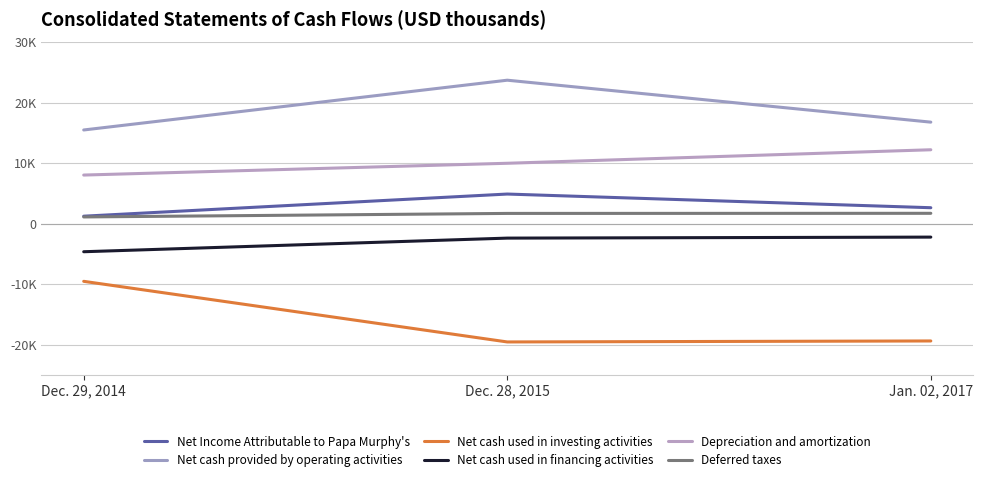

Reading left to right, list all the values displayed in this chart.

Net Income Attributable to Papa Murphy's: Dec. 29, 2014=1248	Dec. 28, 2015=4911	Jan. 02, 2017=2649
Net cash provided by operating activities: Dec. 29, 2014=15509	Dec. 28, 2015=23743	Jan. 02, 2017=16804
Net cash used in investing activities: Dec. 29, 2014=-9527	Dec. 28, 2015=-19554	Jan. 02, 2017=-19390
Net cash used in financing activities: Dec. 29, 2014=-4631	Dec. 28, 2015=-2378	Jan. 02, 2017=-2212
Depreciation and amortization: Dec. 29, 2014=8052	Dec. 28, 2015=10002	Jan. 02, 2017=12236
Deferred taxes: Dec. 29, 2014=1123	Dec. 28, 2015=1707	Jan. 02, 2017=1724